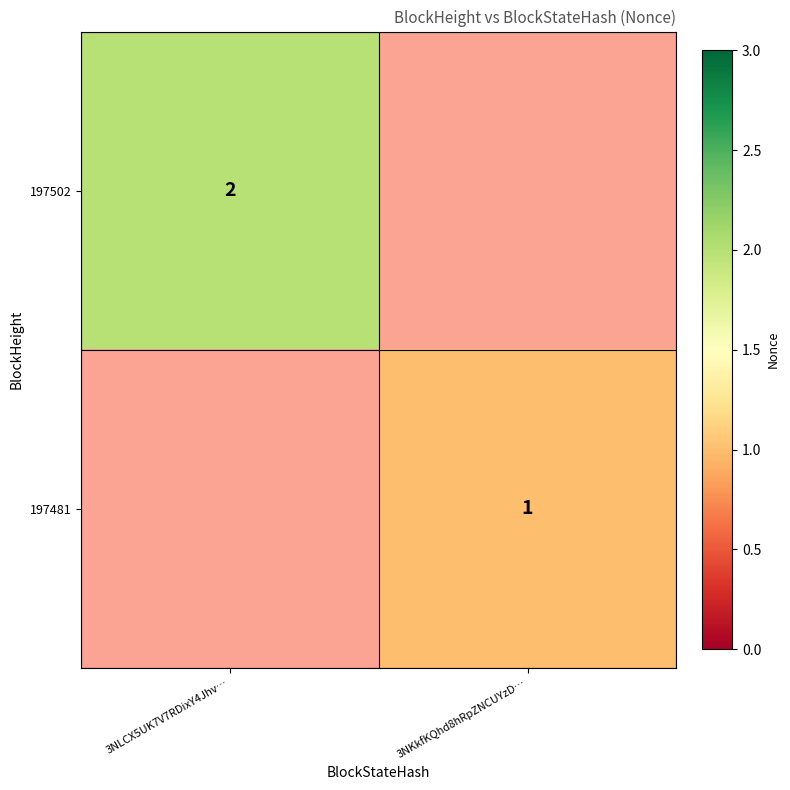

True or false: 197481 has a value of 1 at 3NKkfKQhd8hRpZNCUYzD….

False